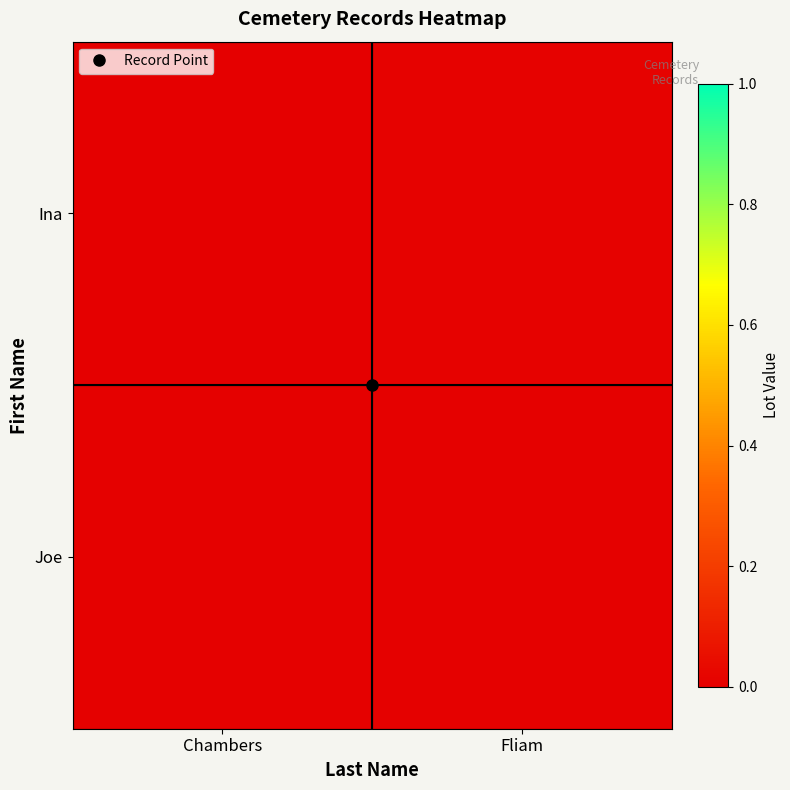

At which category is the sum across all series the highest?

Fliam